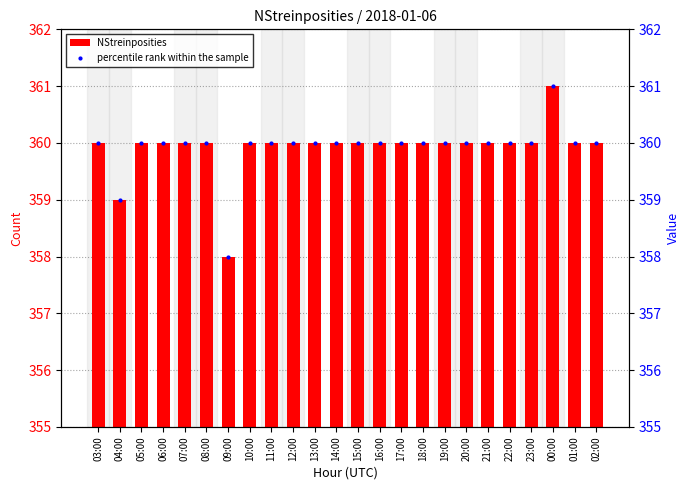

What are all the series names shown in the legend?

NStreinposities, percentile rank within the sample